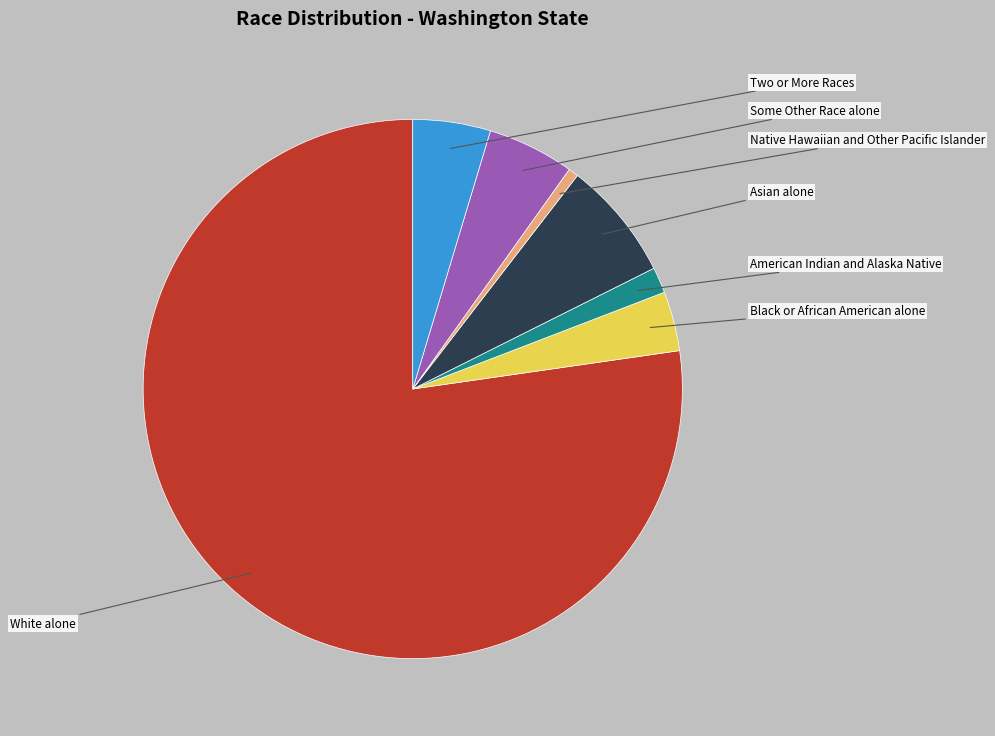

To the nearest percent, what is the difference between the largest and smallest slice percentages?

77%